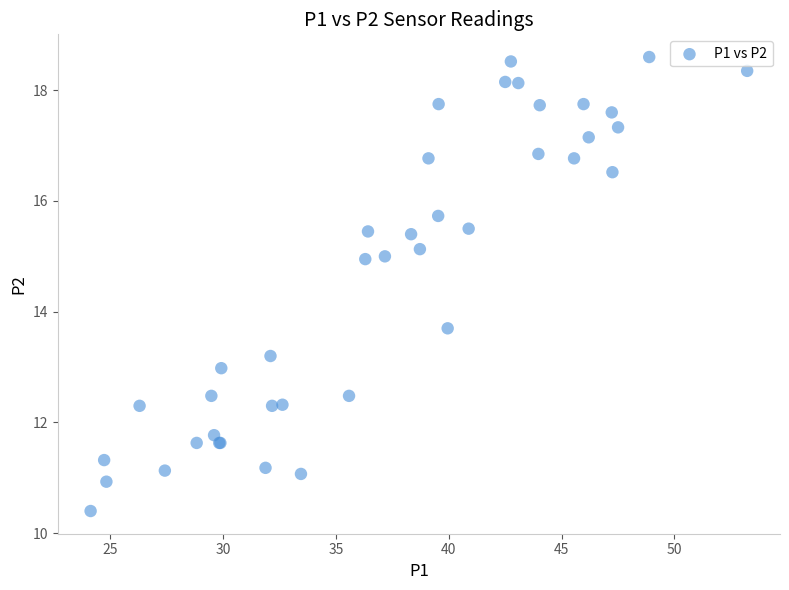

What Y value in the scatter plot is closest to 14?

13.7